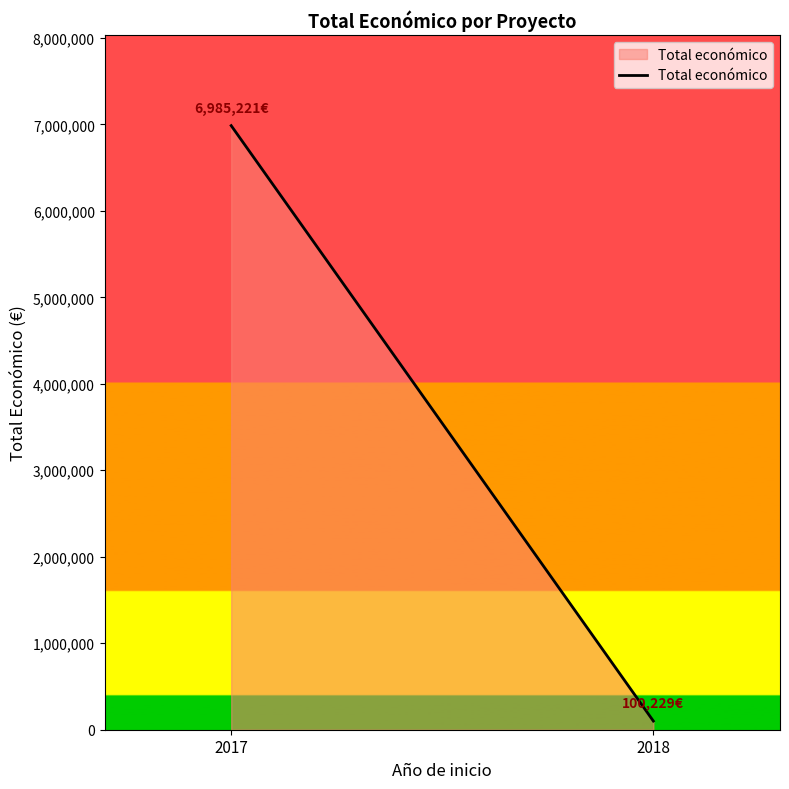

Which label corresponds to the smallest value in the chart?

2018